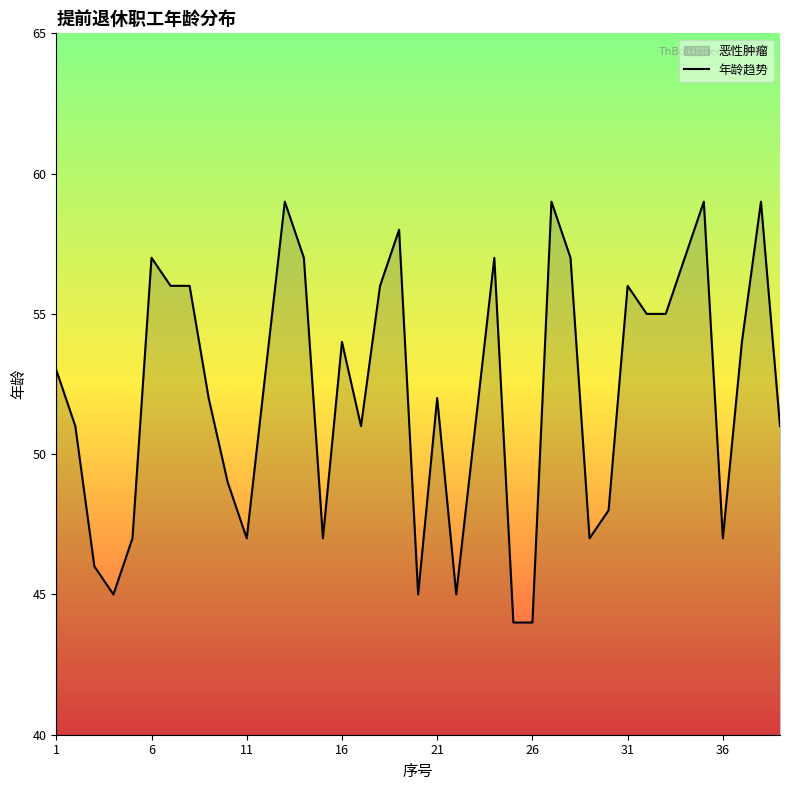

Reading right to left, what are all the values shown in this chart?

51	59	54	47	59	57	55	55	56	48	47	57	59	44	44	57	51	45	52	45	58	56	51	54	47	57	59	53	47	49	52	56	56	57	47	45	46	51	53